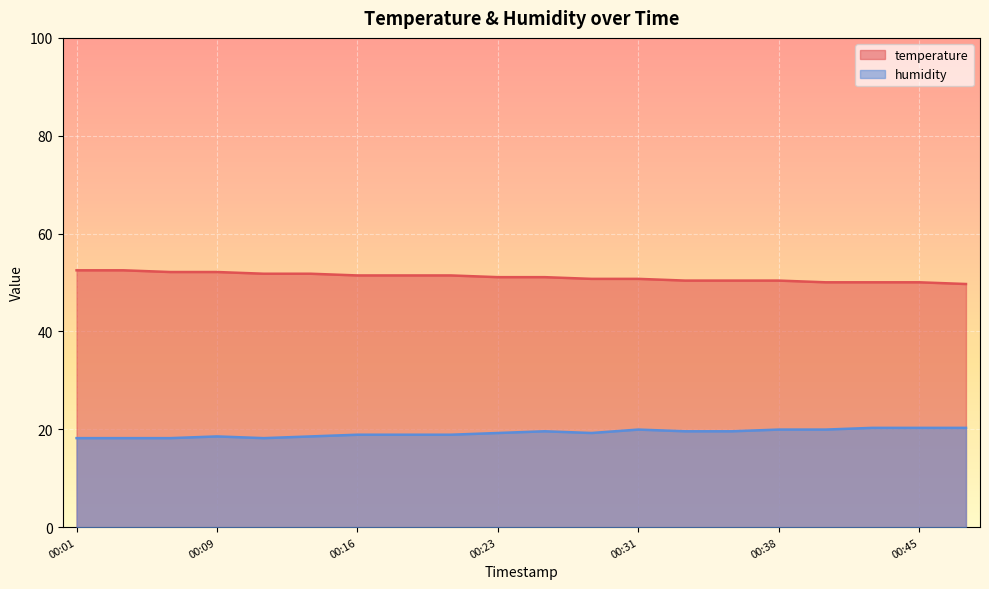

At how many categories does at least one series exceed 22?

20